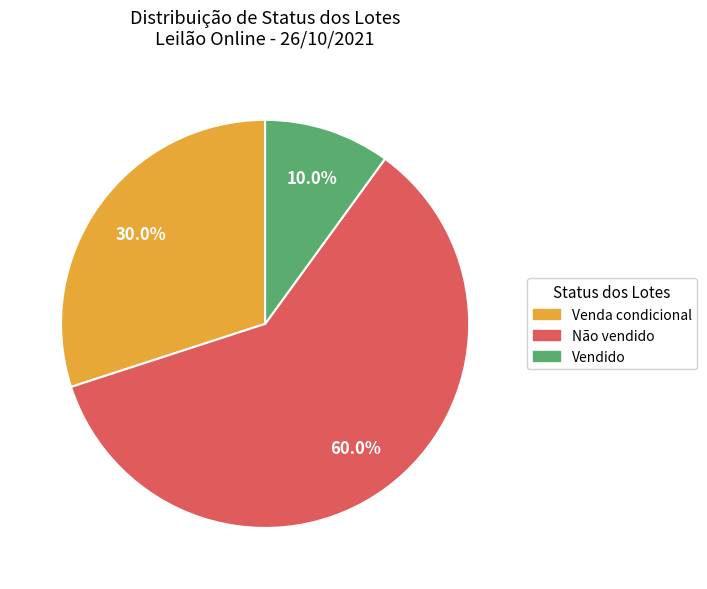

Rank the categories by value from lowest to highest.

Vendido, Venda condicional, Não vendido